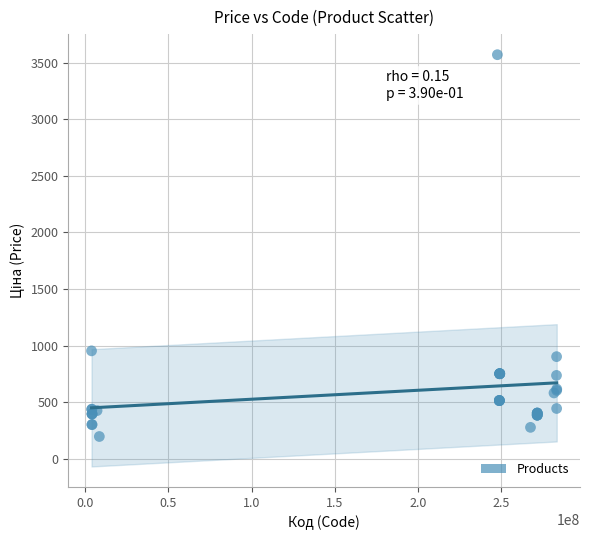

What Y value in the scatter plot is closest to 1883?

954.6